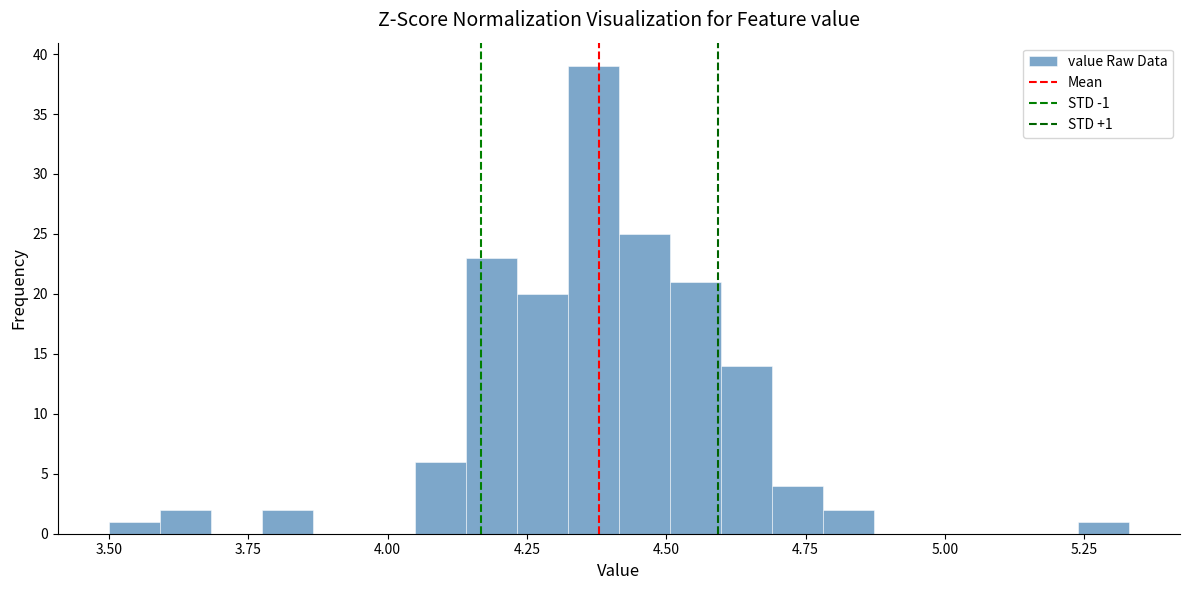

Read against the x-axis, roughly where is the centre of the tallest bar?

4.35